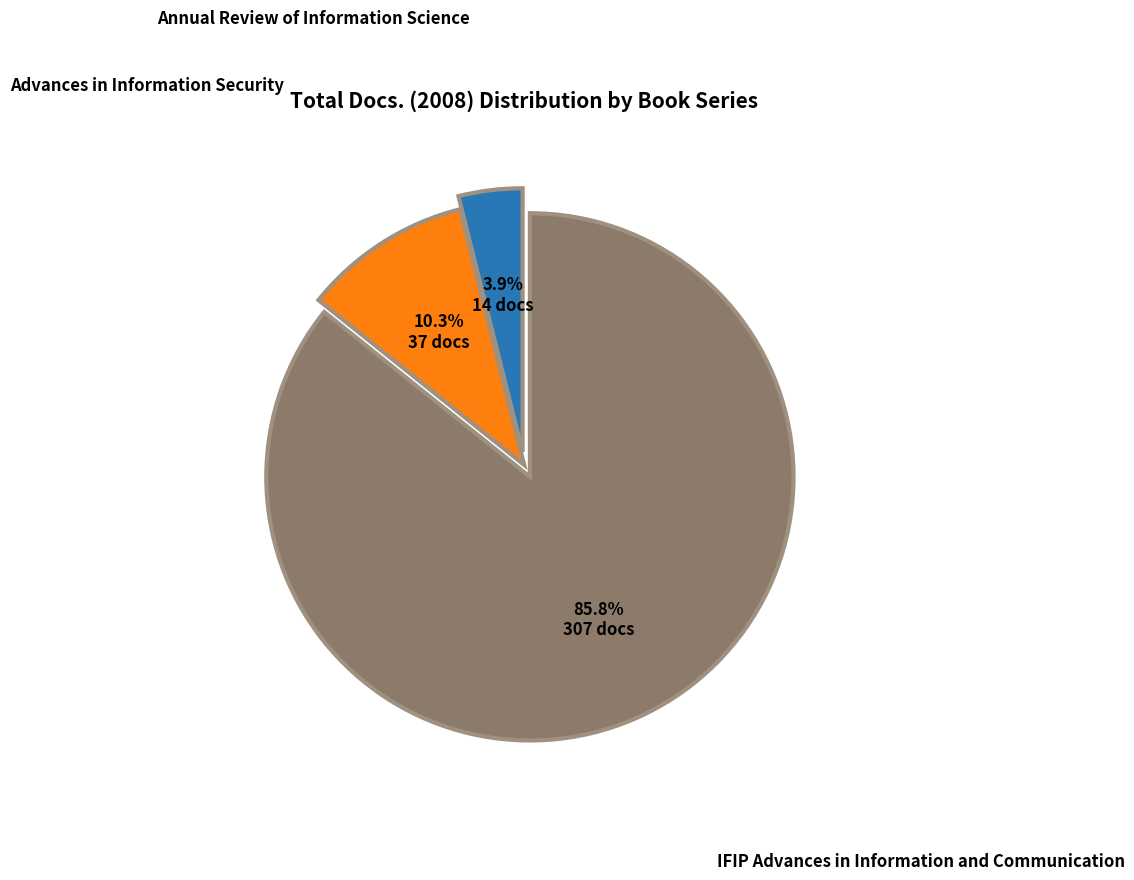

Is there any slice that represents more than half of the pie?

Yes